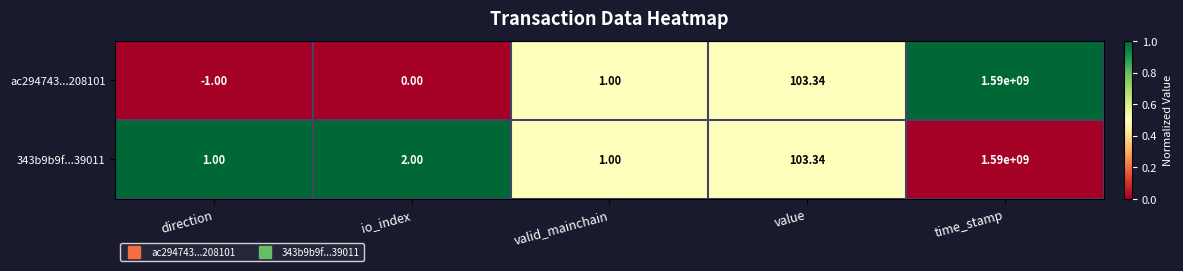

Where is 343b9b9f...39011 nearest to the value 795000000?

value